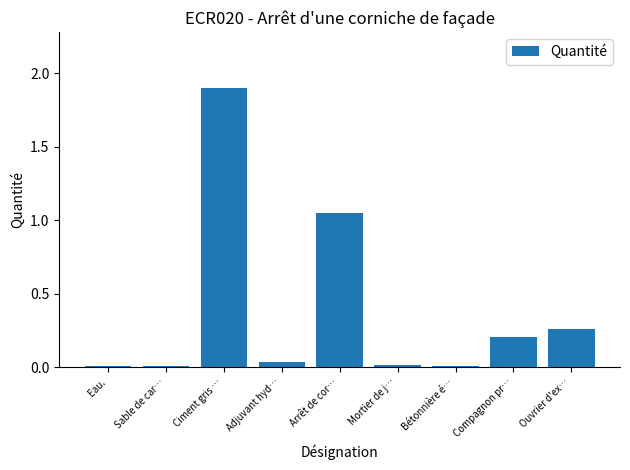

The value at Ciment gris … is 1.9. True or false?

True